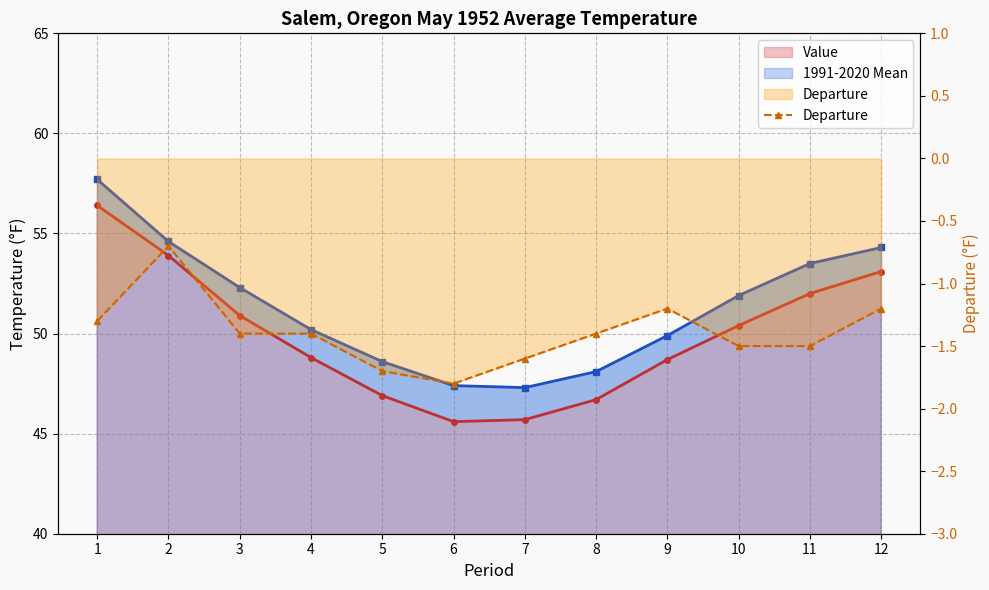

Count the values in the range -1 to 0.

1